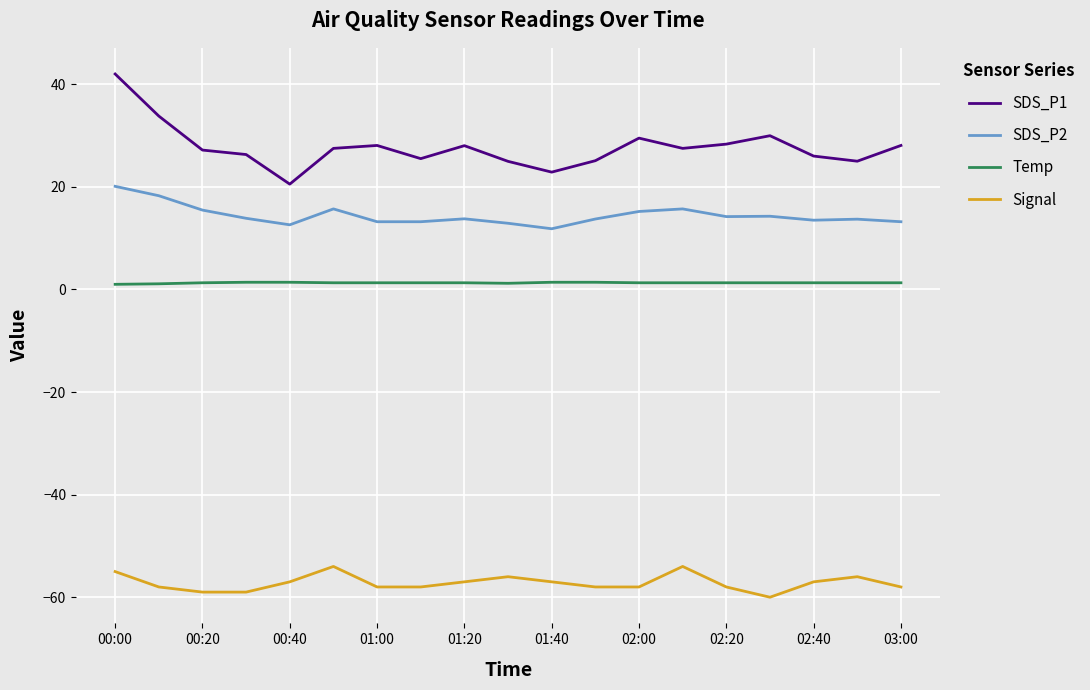

What is the lowest value of the Signal series?

-60.0